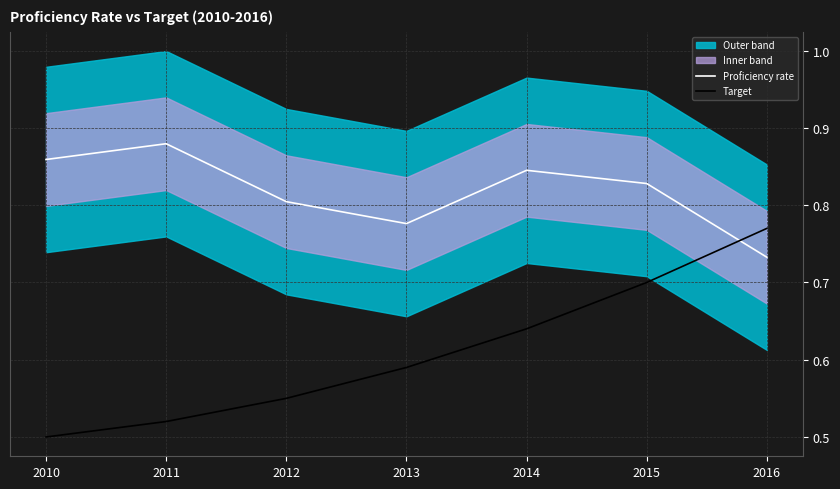

What is the value of the Target point at the 7th from the left?

0.8